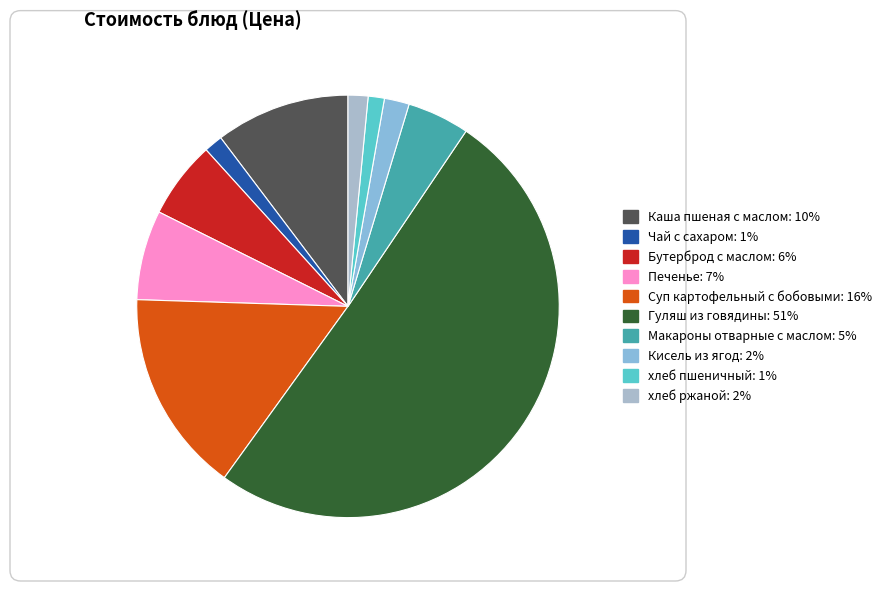

Which has a higher value, Гуляш из говядины or Макароны отварные с маслом?

Гуляш из говядины